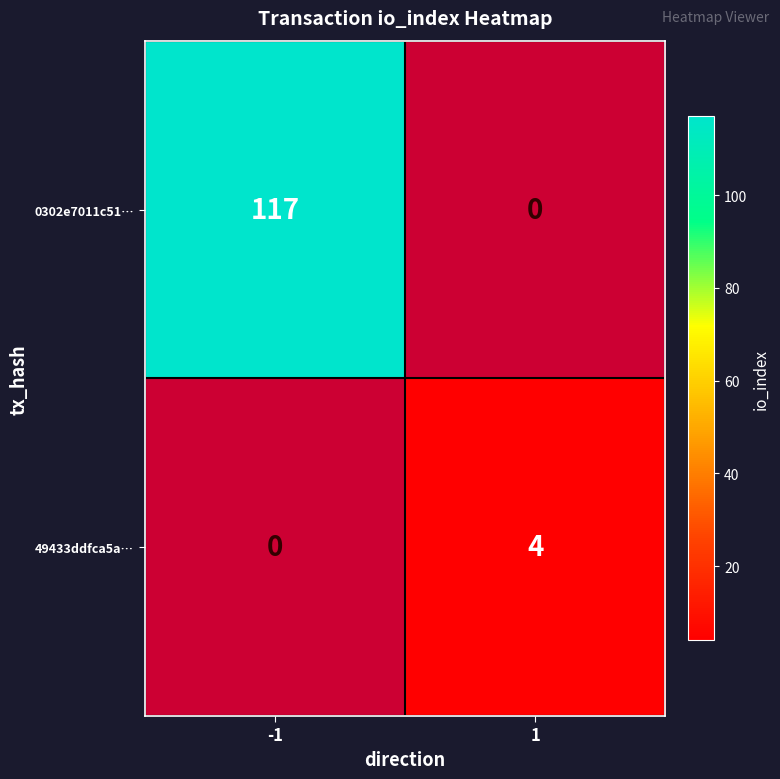

Which category has the highest value across all series?

-1